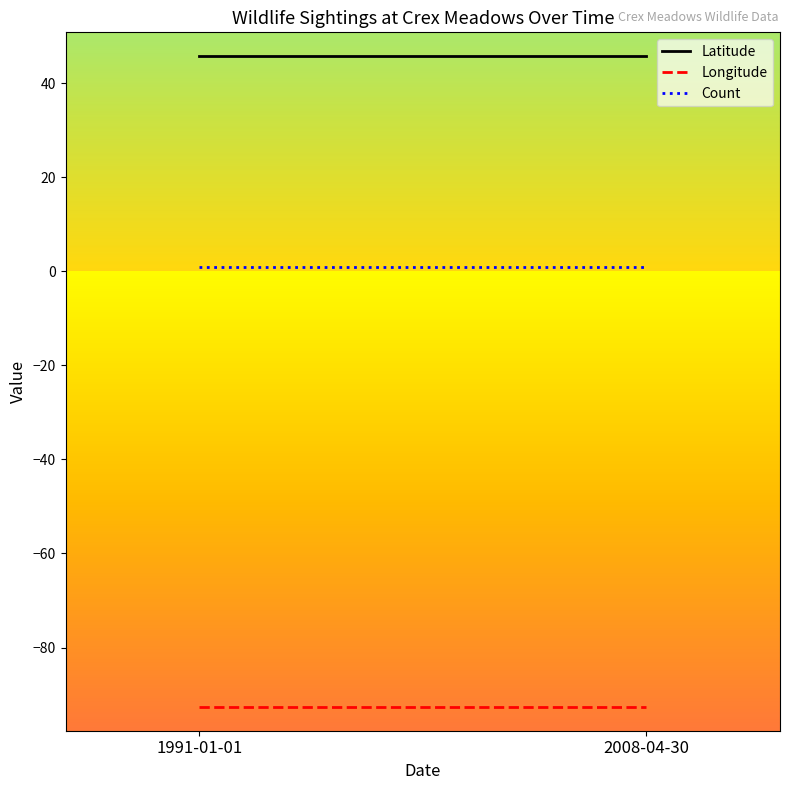

Which series has the widest spread of values?

Latitude